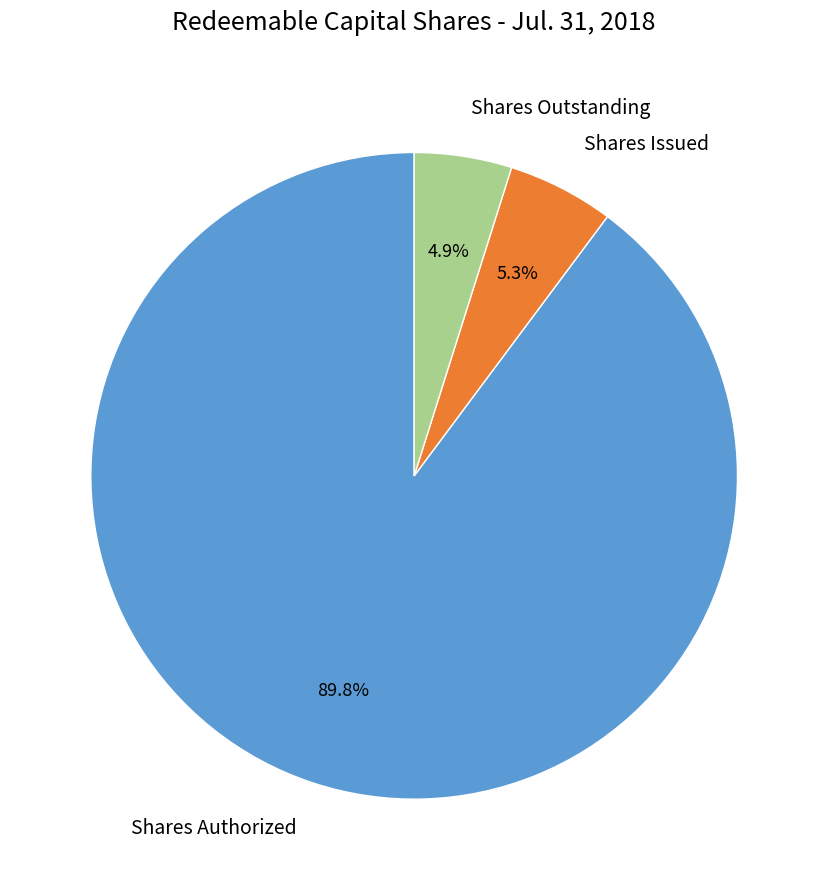

Which slice is the largest?

Shares Authorized